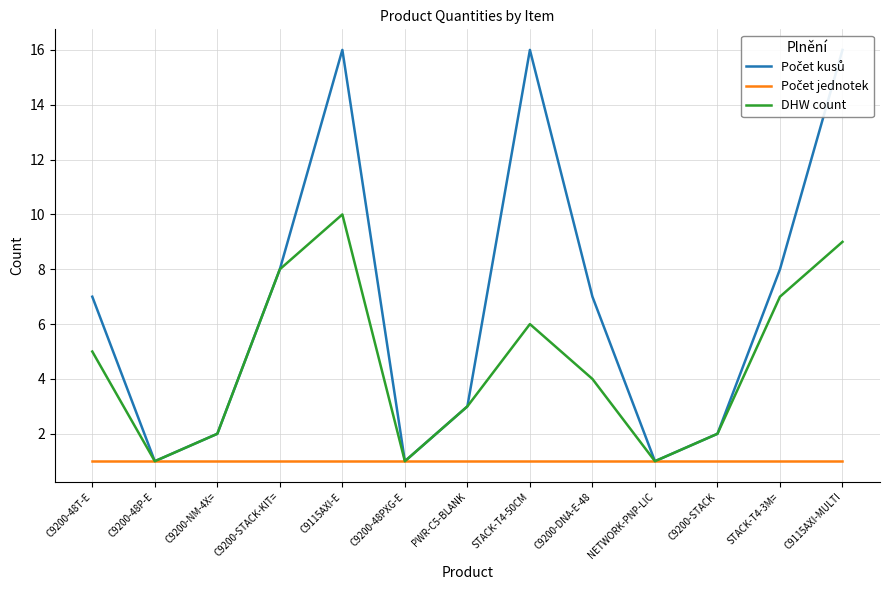

Where is the first local maximum for DHW count?

C9115AXI-E